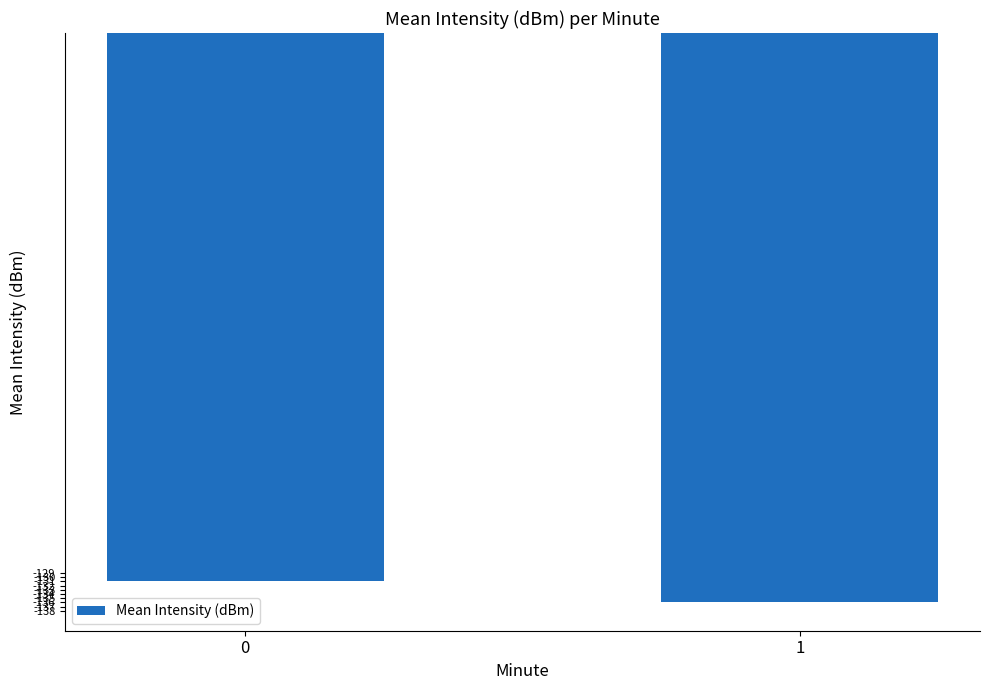

Count the values in the range -135 to -130.

1